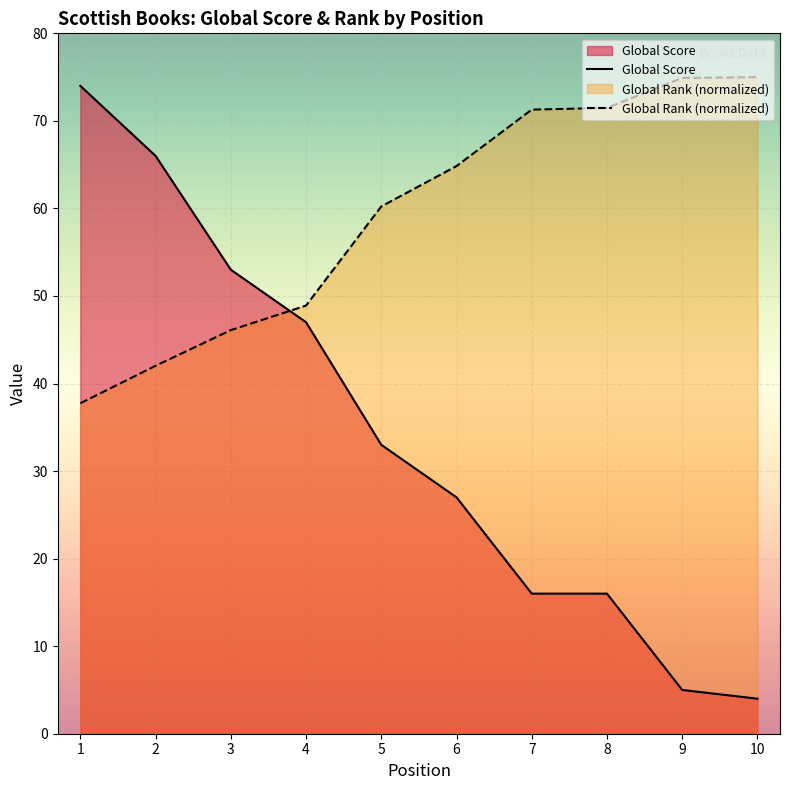

What is the sum of the Global Rank (normalized) values at 7 and 2?

113.3